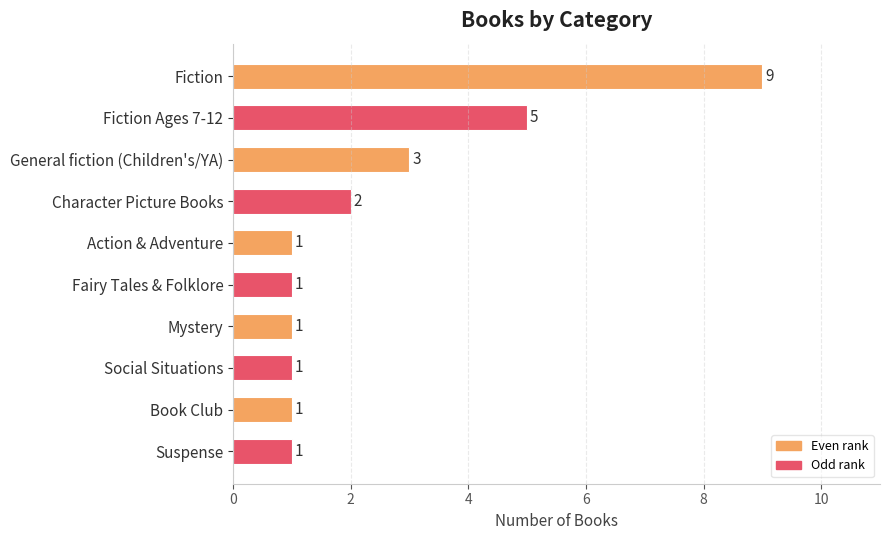

The chart shows a value of 1 at Character Picture Books. True or false?

False